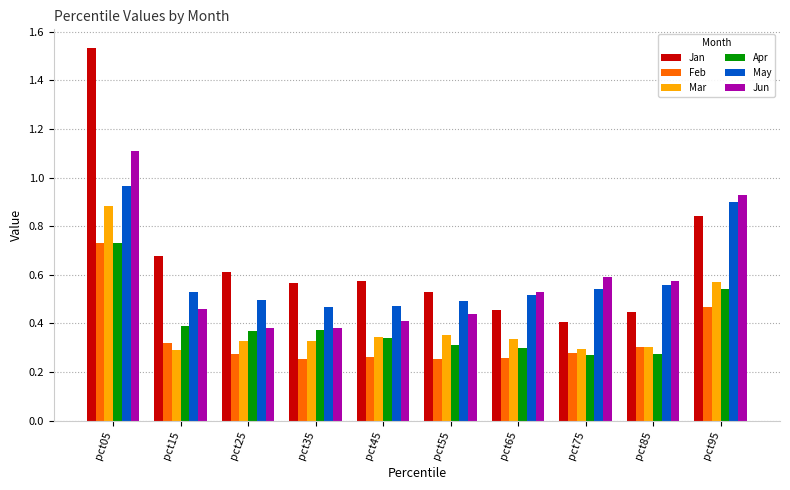

The value of Jan at pct45 is 0.6. True or false?

True